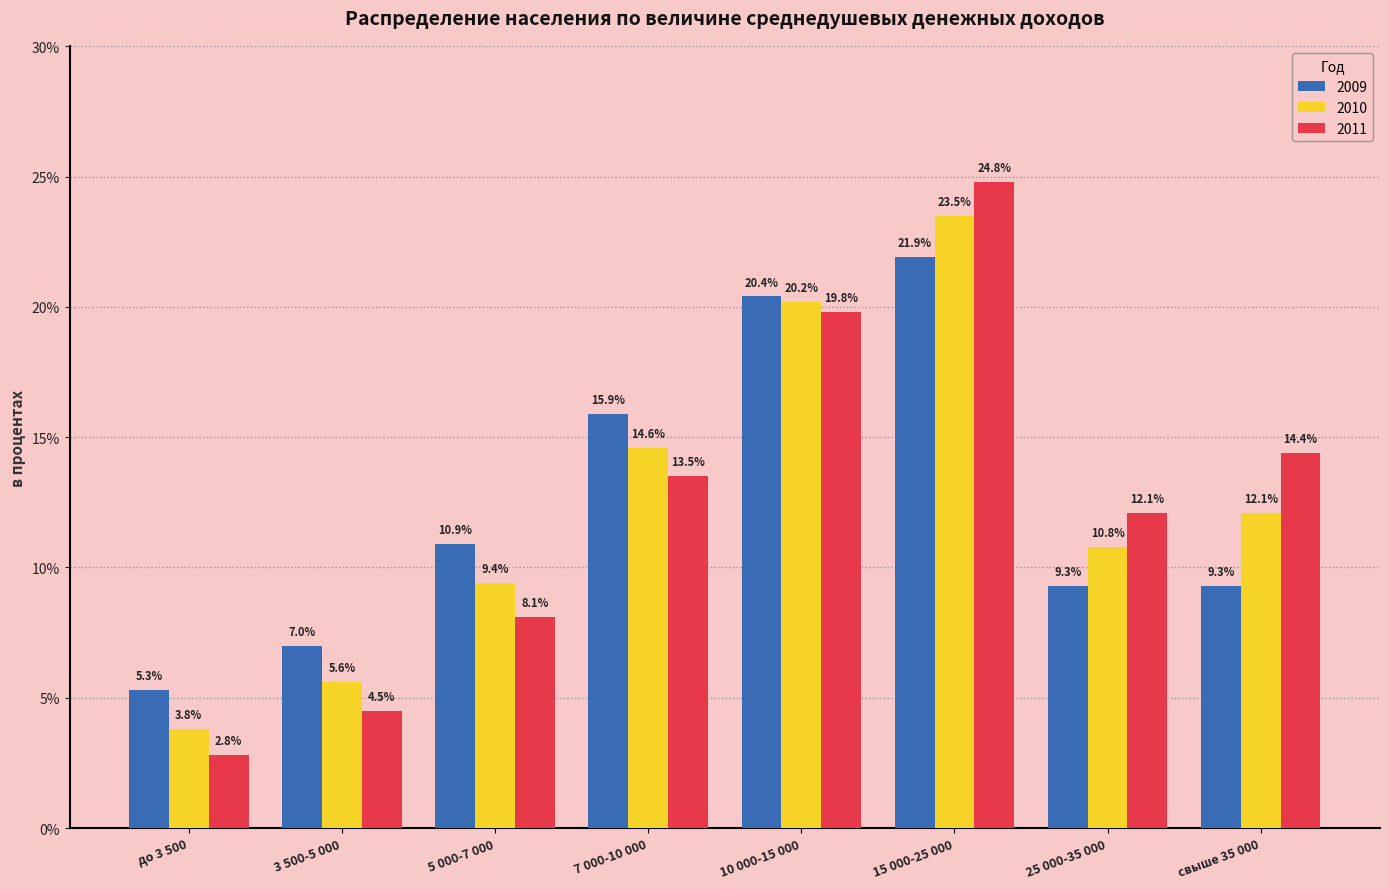

Between до 3 500 and 15 000-25 000, which series saw the biggest shift?

2011